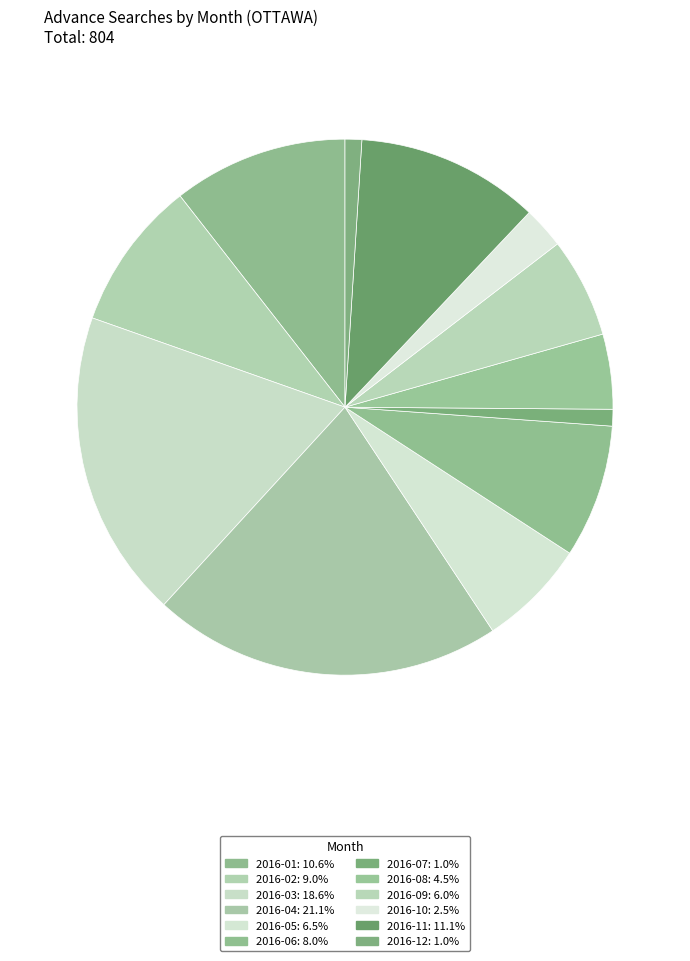

To the nearest percent, what is the difference between the largest and smallest slice percentages?

20%